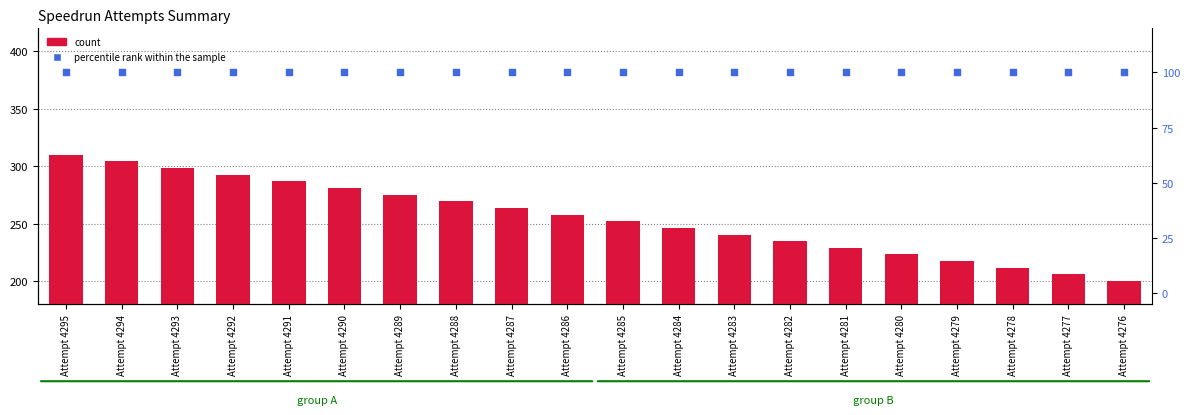

Which series has the largest total across all categories?

count